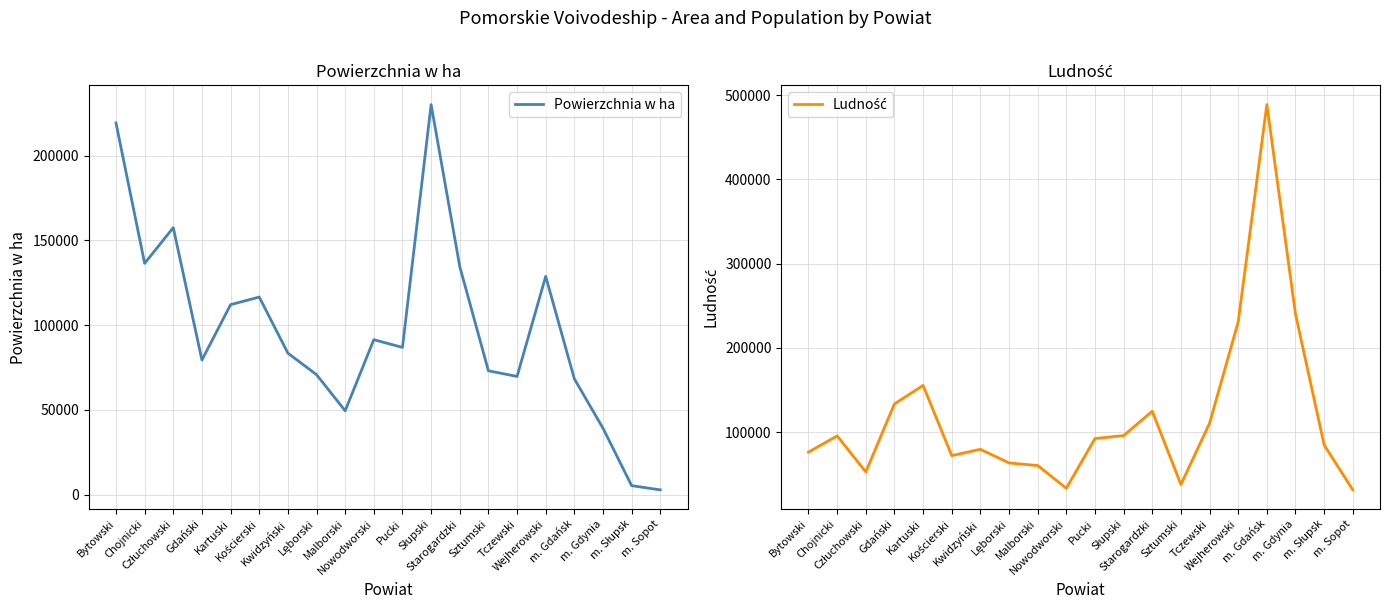

How many lines are shown in the chart?

2